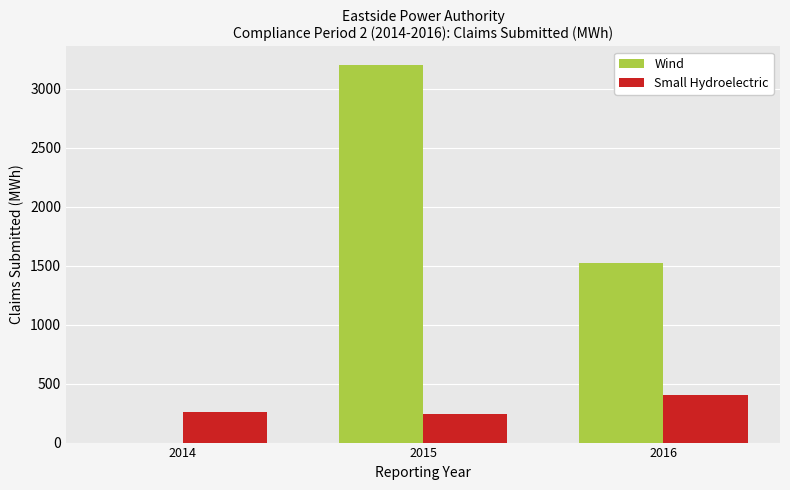

Which series changed the most between 2015 and 2016?

Wind